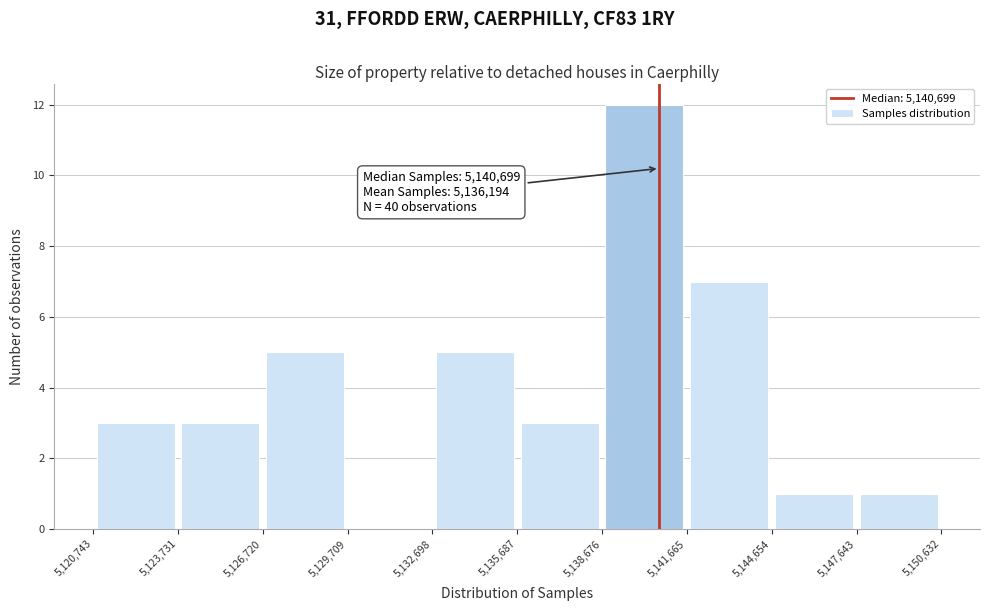

Which range on the x-axis has the tallest bar?

5,138,676 to 5,141,665